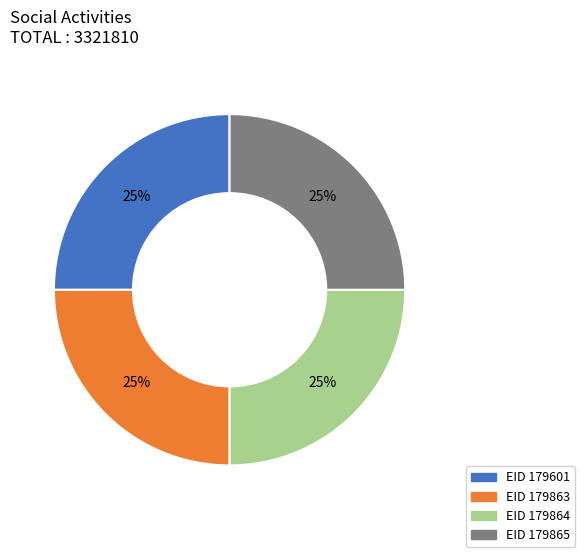

To the nearest percent, what is the average slice percentage?

25%